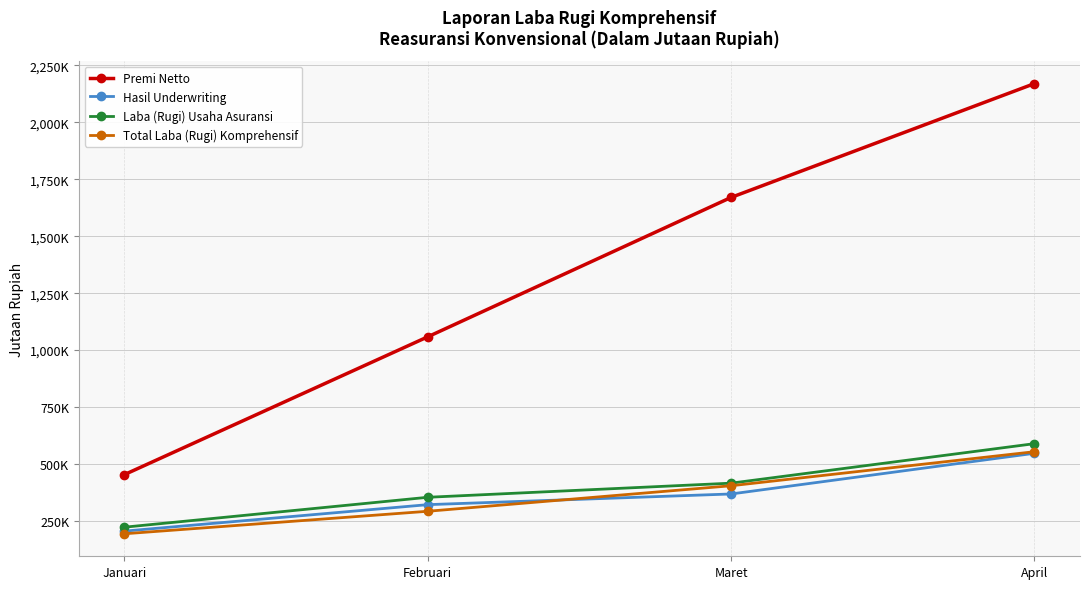

What are all the series names shown in the legend?

Premi Netto, Hasil Underwriting, Laba (Rugi) Usaha Asuransi, Total Laba (Rugi) Komprehensif